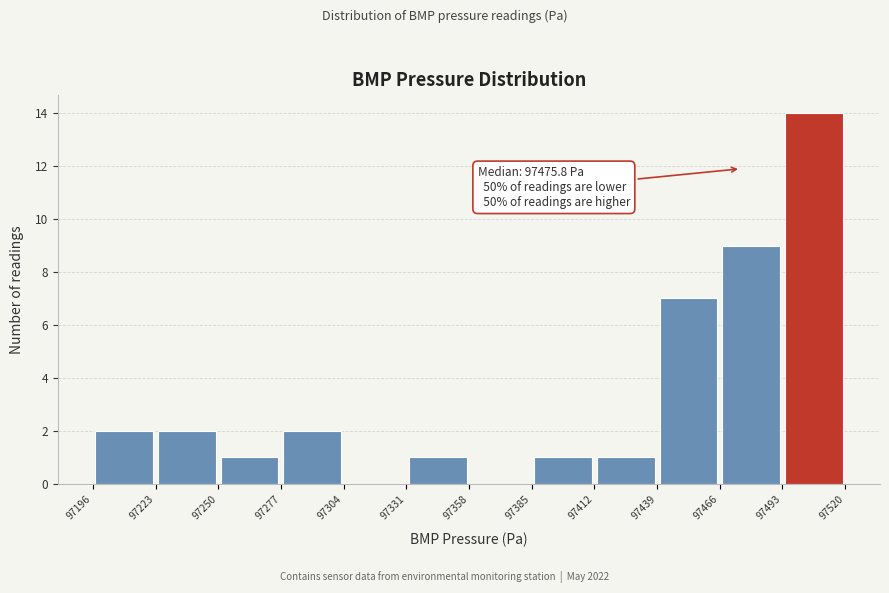

Which range on the x-axis has the tallest bar?

97493 to 97520